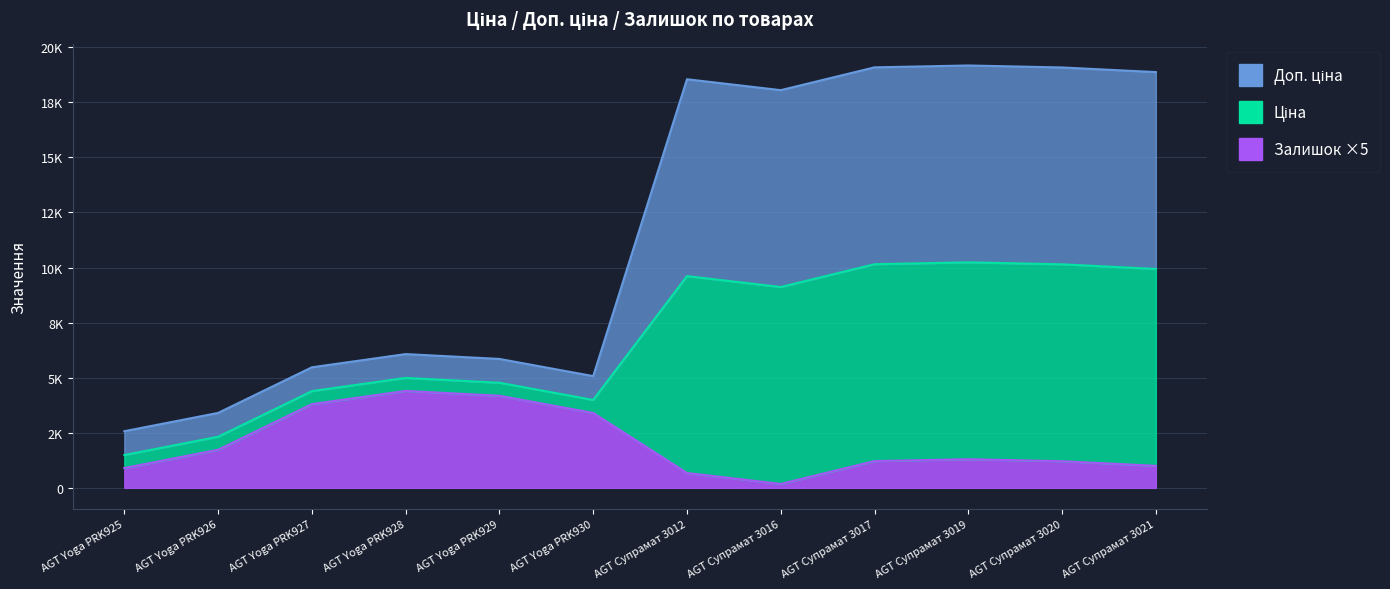

The value of Залишок at AGT Yoga PRK930 is 5623.0. True or false?

False